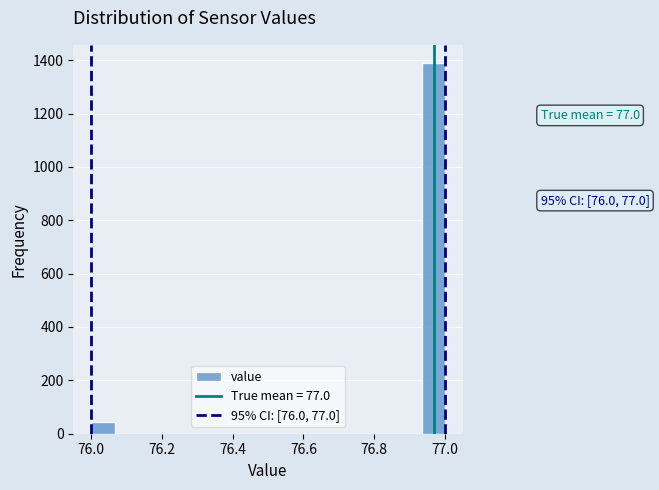

Read against the x-axis, roughly where is the centre of the tallest bar?

76.96